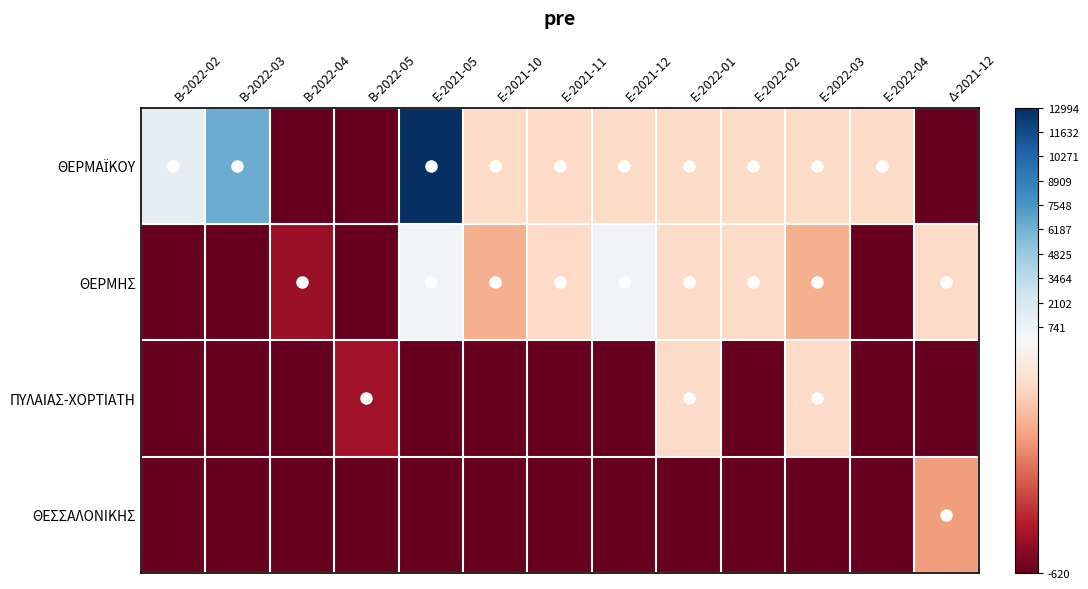

Rank the series at Ε-2021-05 from highest to lowest value.

ΘΕΡΜΑΪΚΟΥ, ΘΕΡΜΗΣ, ΠΥΛΑΙΑΣ-ΧΟΡΤΙΑΤΗ, ΘΕΣΣΑΛΟΝΙΚΗΣ